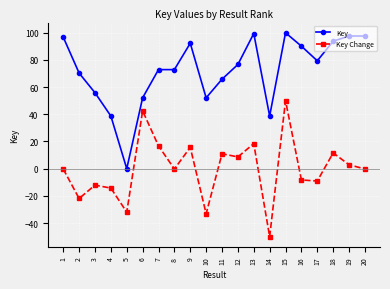

Is the value of Key at 2 greater than the value of Key Change at 2?

Yes